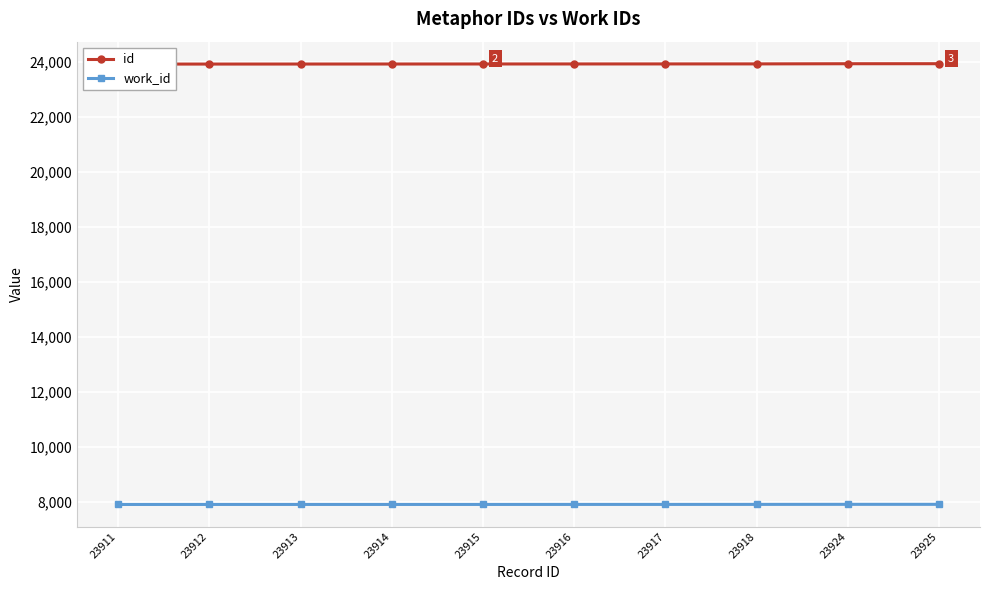

The value of id at 23915 is 23915. True or false?

True